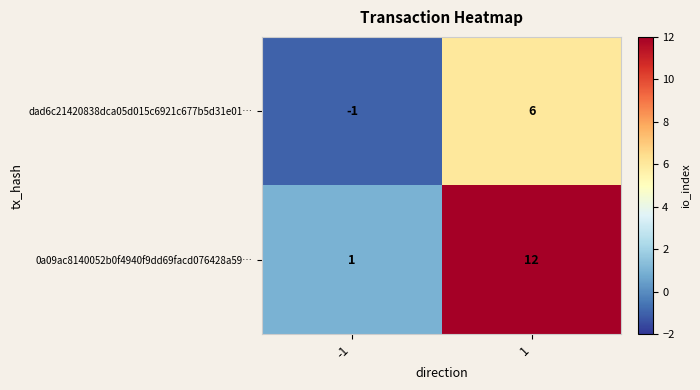

Rank the series by their average value, from highest to lowest.

0a09ac8140052b0f4940f9dd69facd076428a59…, dad6c21420838dca05d015c6921c677b5d31e01…